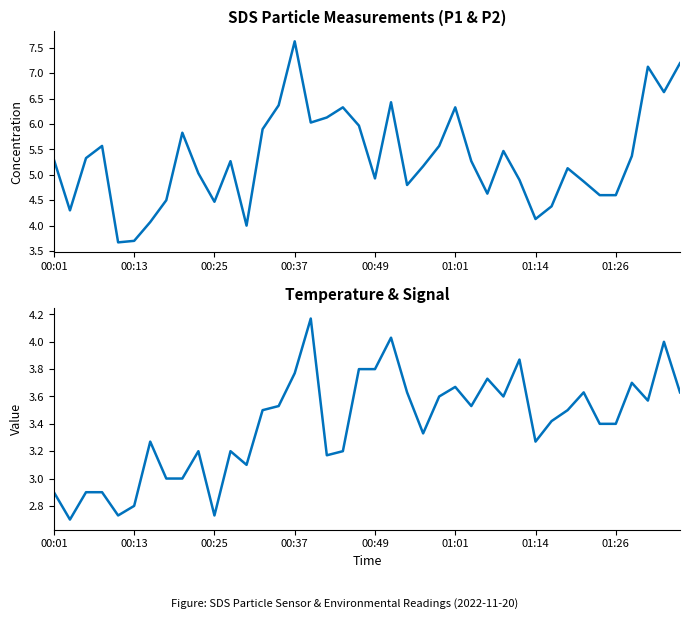

Which series changed the most between 9 and 26?

SDS_P2